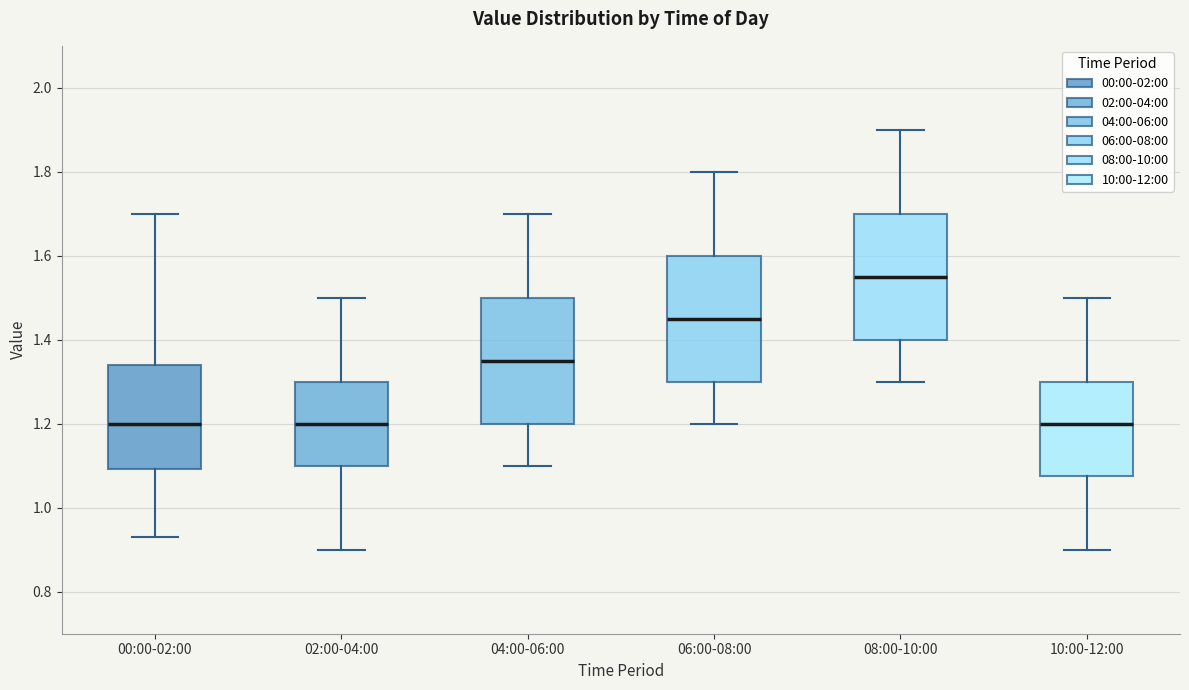

Reading left to right, transcribe this box plot: for each box, give where its median line is, the range the box spans, and where its two whiskers end, as read against the y-axis. The values are not printed on the chart, so give them approximately, as read against the axis.

00:00-02:00: median 1.20, box 1.10 to 1.34, whiskers 0.94 to 1.70
02:00-04:00: median 1.20, box 1.10 to 1.30, whiskers 0.90 to 1.50
04:00-06:00: median 1.36, box 1.20 to 1.50, whiskers 1.10 to 1.70
06:00-08:00: median 1.46, box 1.30 to 1.60, whiskers 1.20 to 1.80
08:00-10:00: median 1.56, box 1.40 to 1.70, whiskers 1.30 to 1.90
10:00-12:00: median 1.20, box 1.08 to 1.30, whiskers 0.90 to 1.50